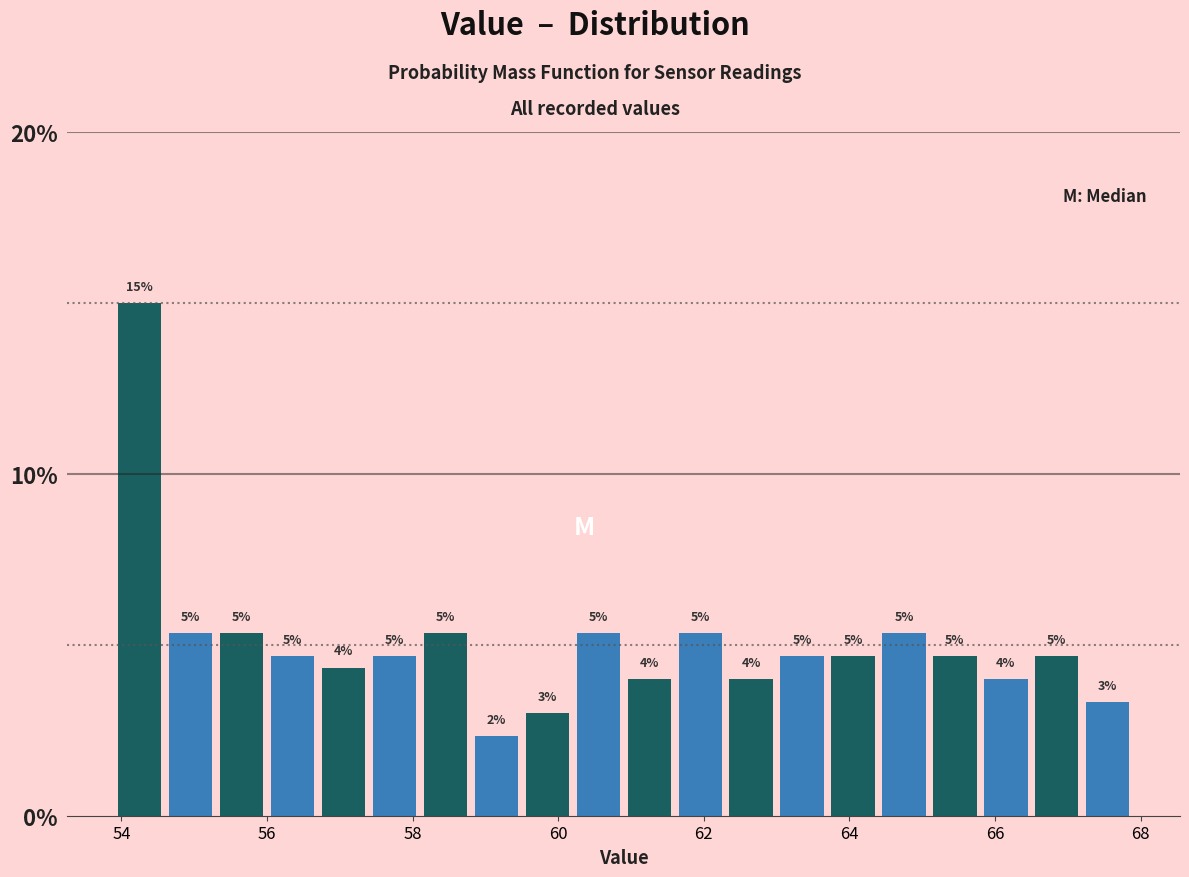

Around what value on the x-axis is the tallest bar? Give the approximate position of its centre, as read against the axis.

54.2